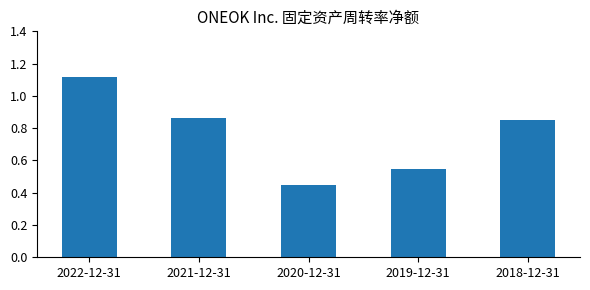

Is it true that the value at 2022-12-31 is 1.7?

False